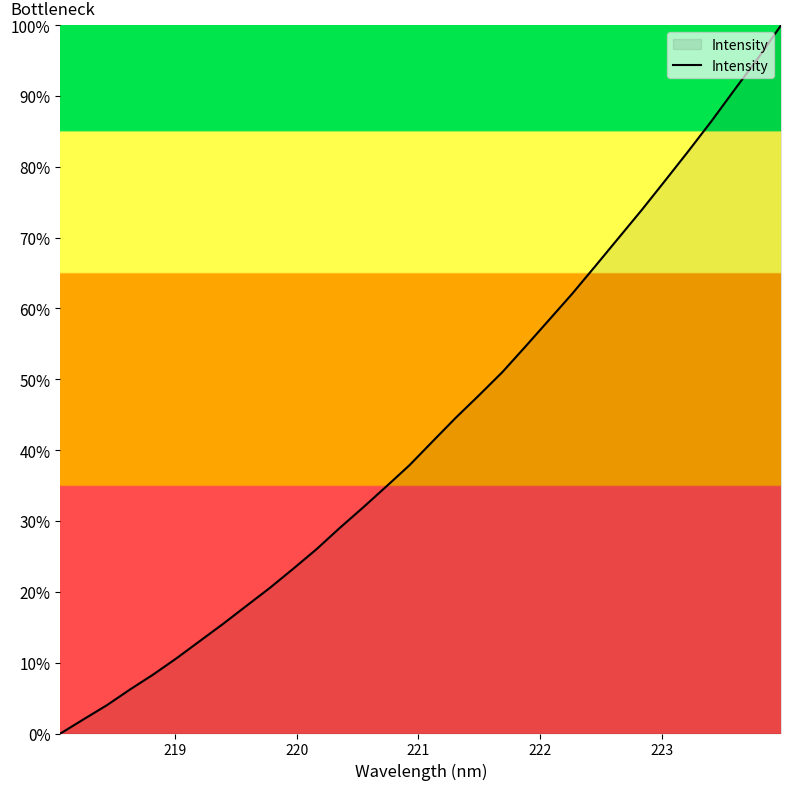

What is the greatest value displayed?

100.0